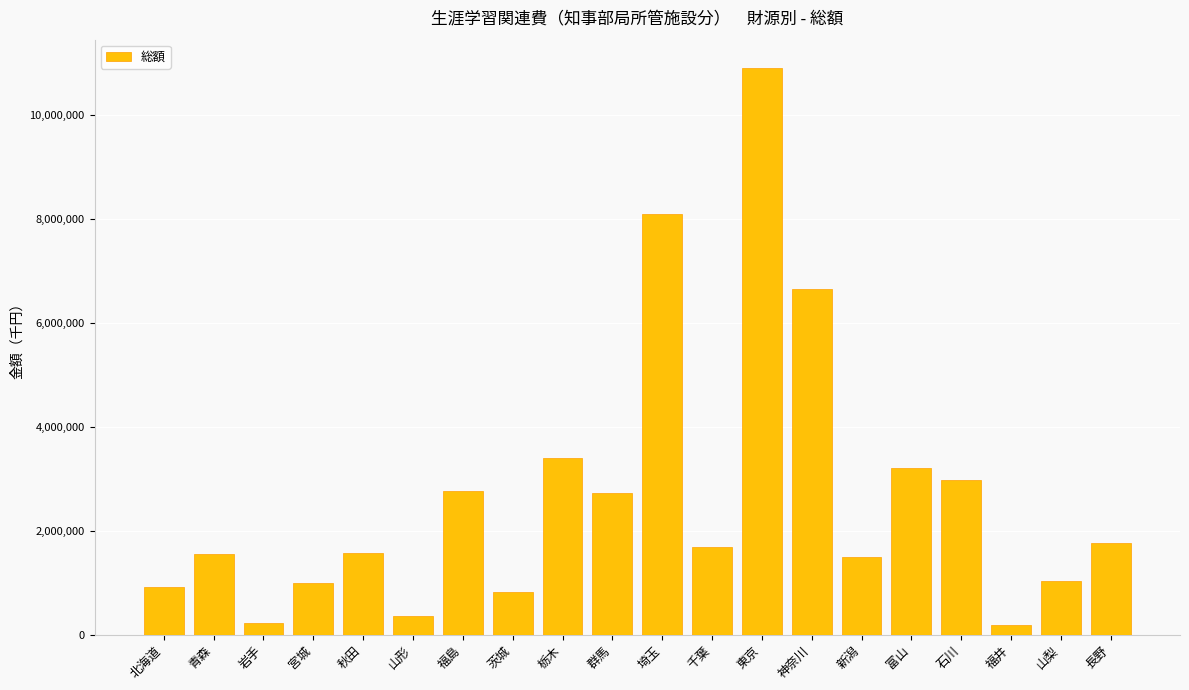

At which label is the value closest to 5548293?

神奈川